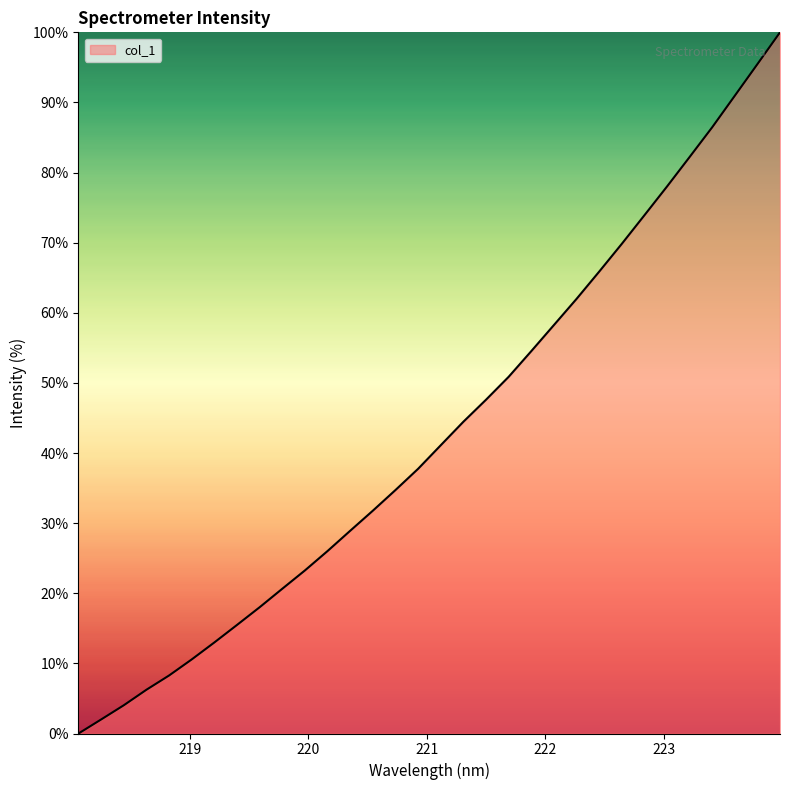

What is the difference between the maximum and minimum values?

100.0